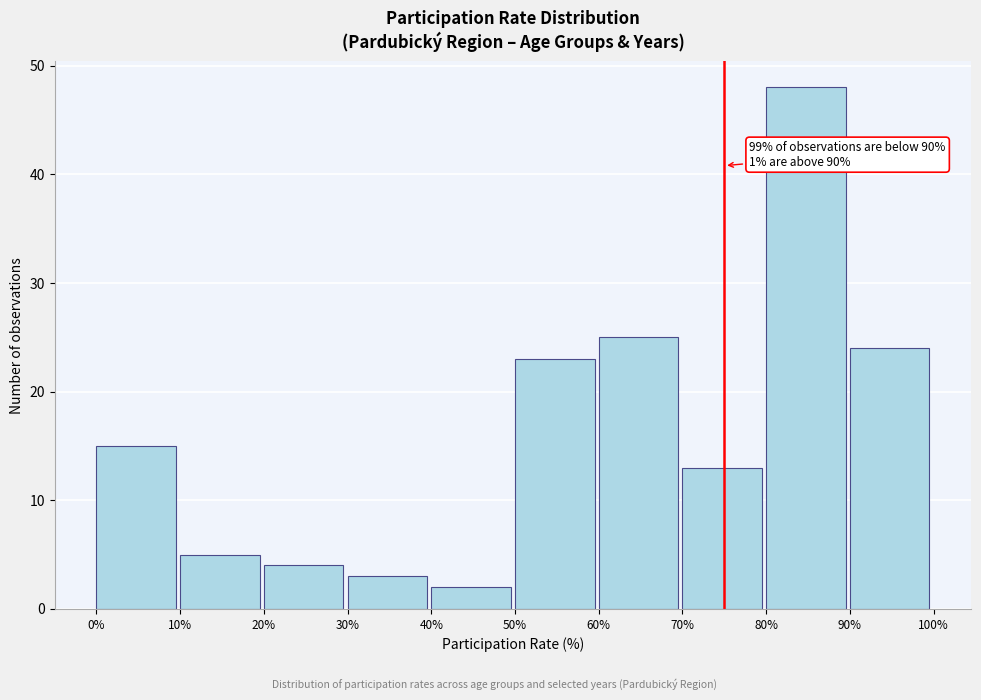

Over which range of the x-axis is the bar tallest?

80% to 90%